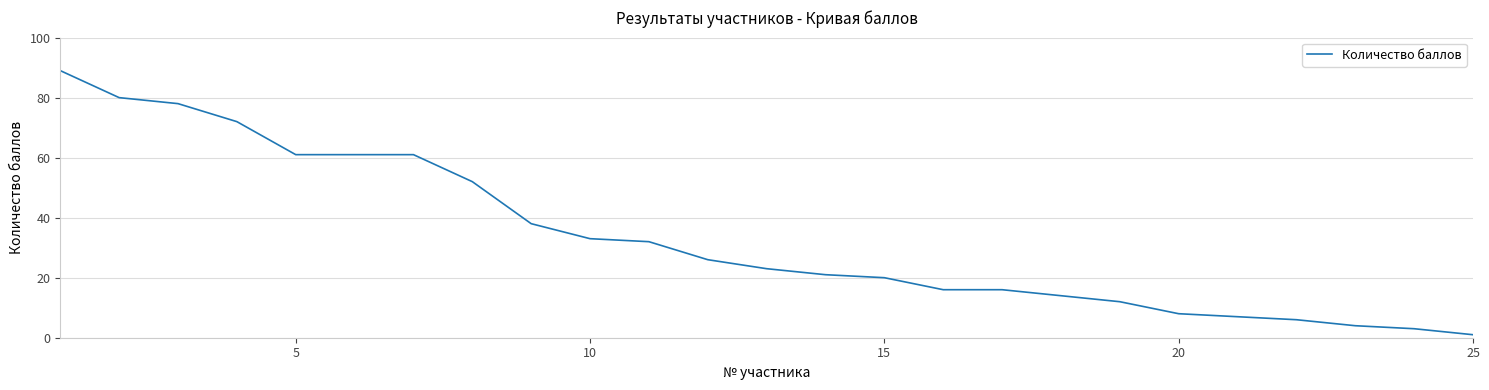

What is the maximum value shown in the chart?

89